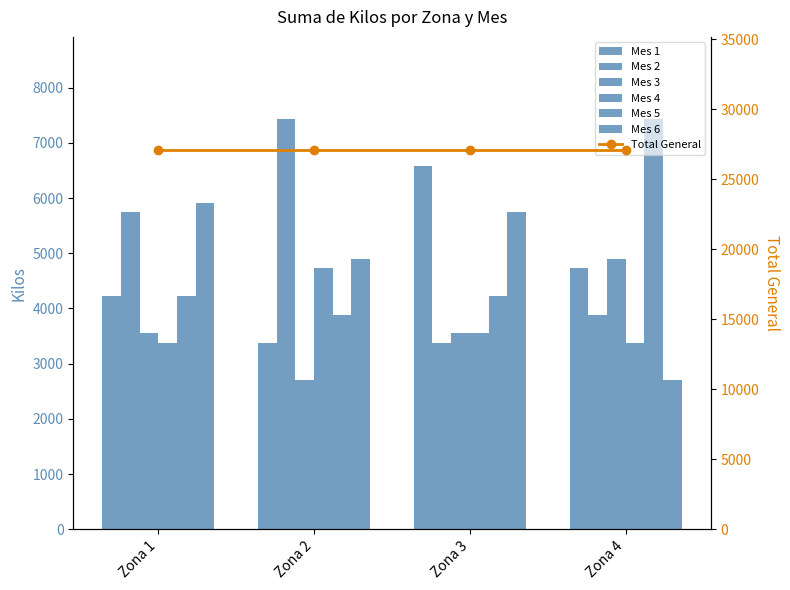

How many distinct data groups are displayed?

6